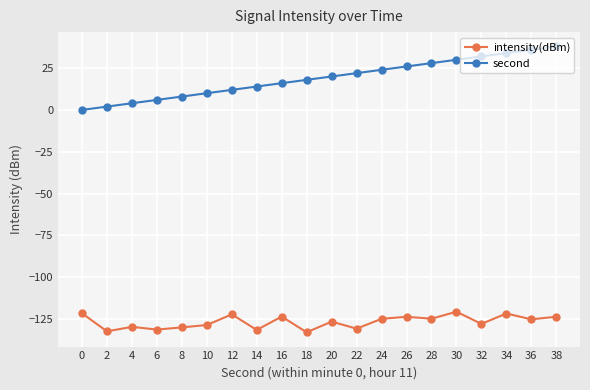

Is the value of intensity(dBm) at 28 greater than the value of second at 12?

No